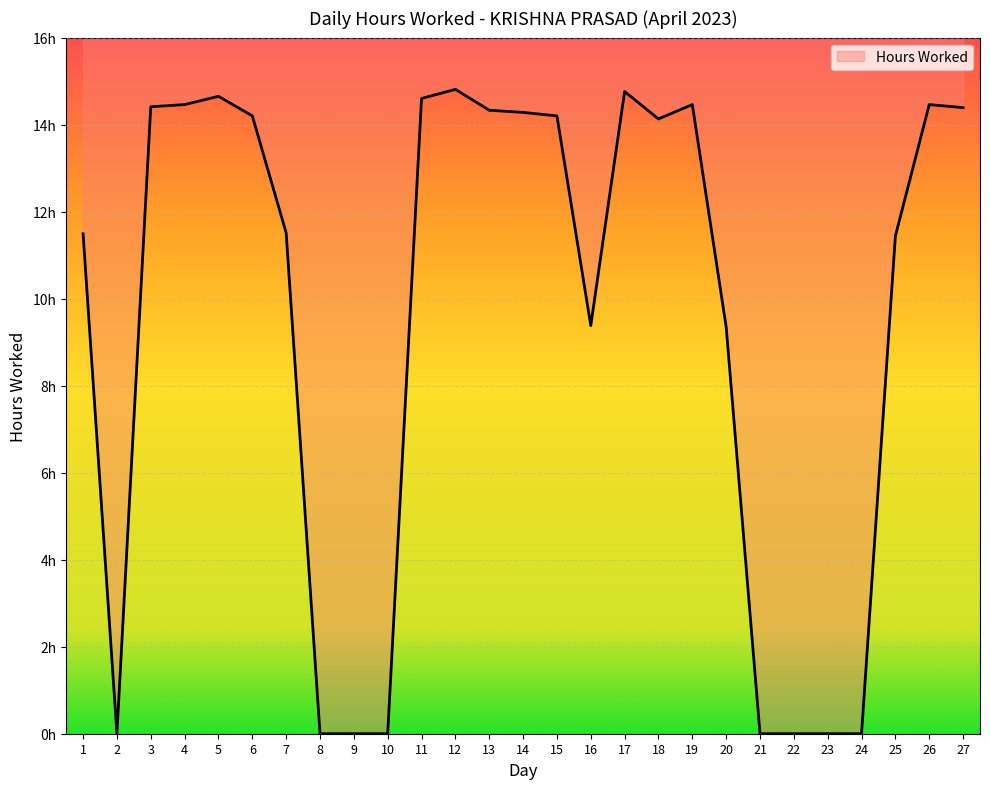

Where does the data first go above 14?

3